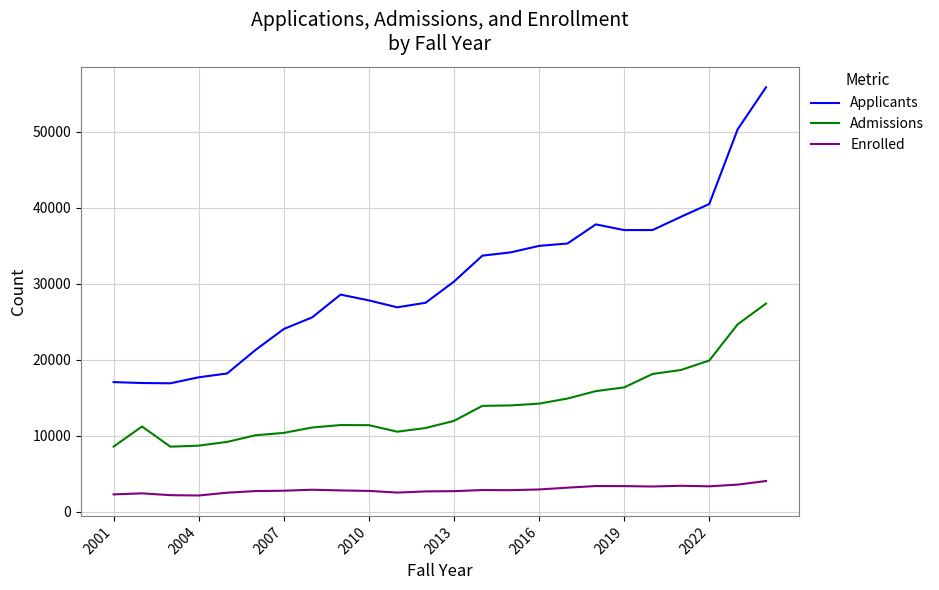

What is the smallest value displayed?

2138